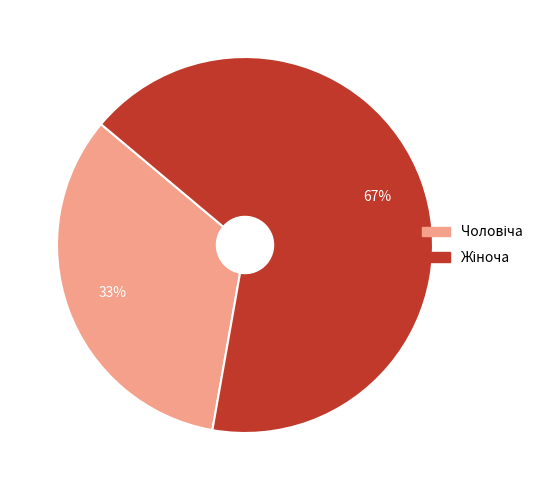

To the nearest percent, what is the average slice percentage?

50%